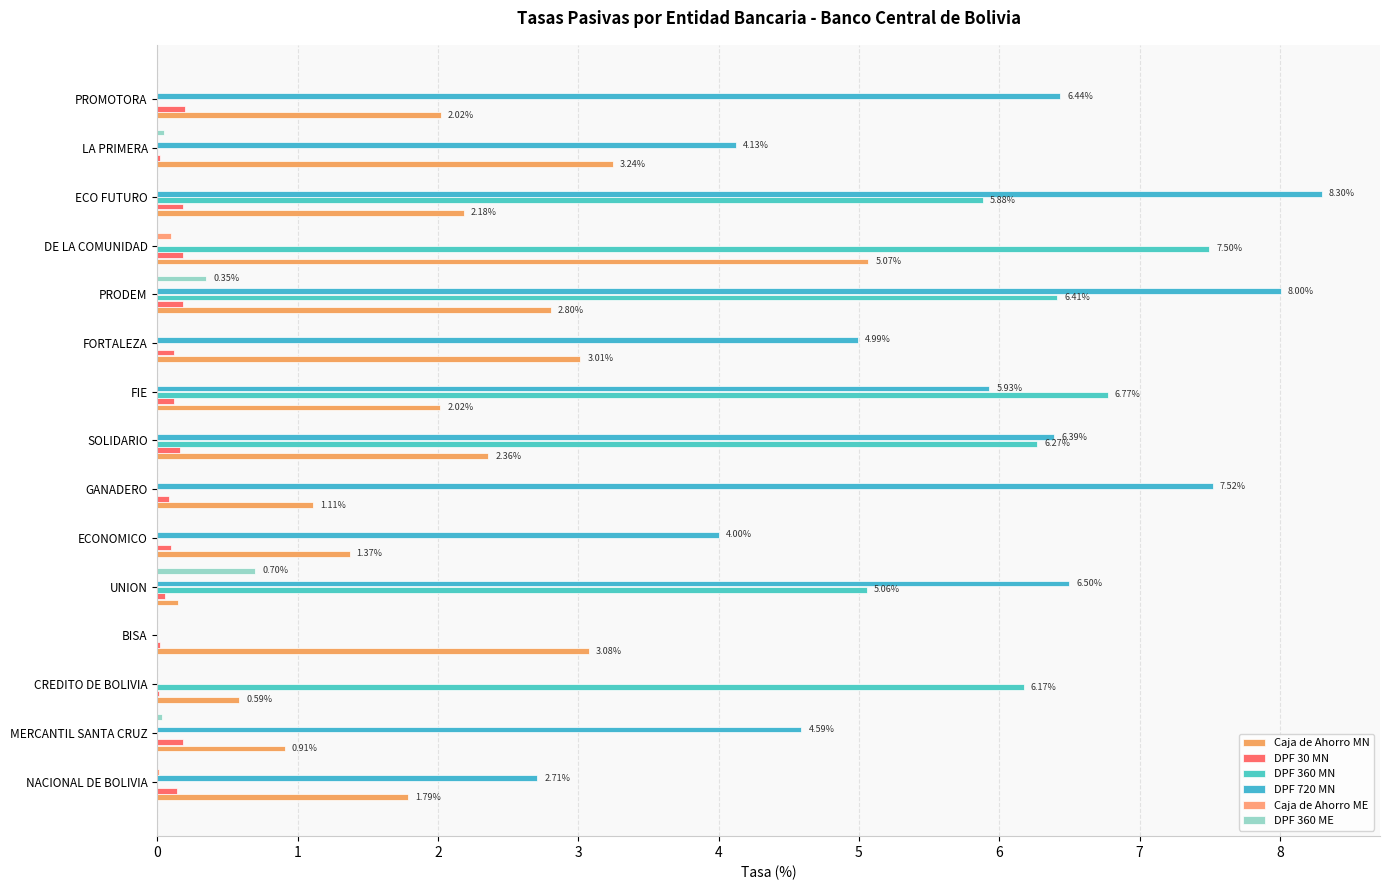

At which category is the sum across all series the highest?

PRODEM